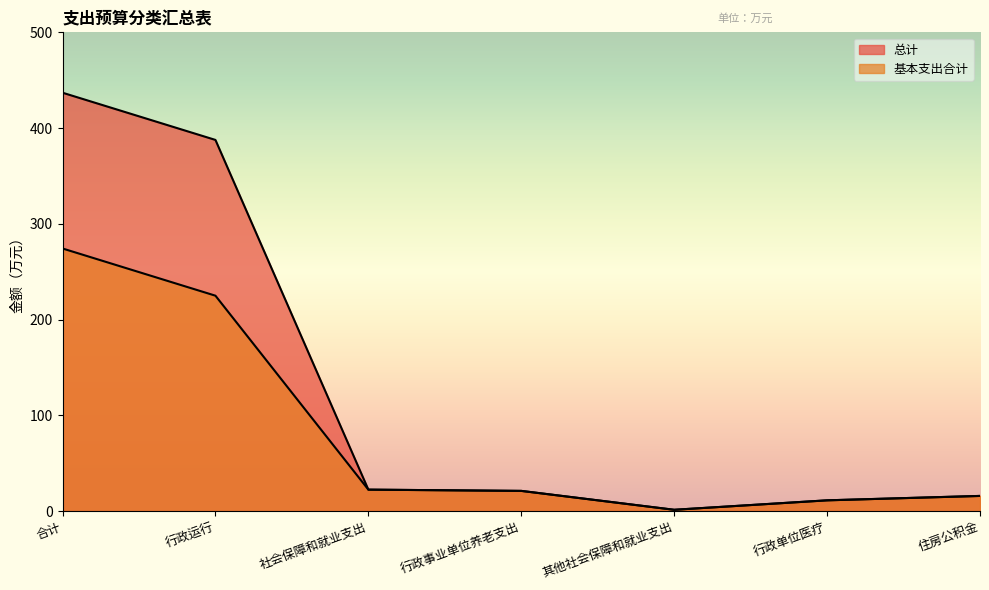

What is the minimum value shown in the chart?

1.3